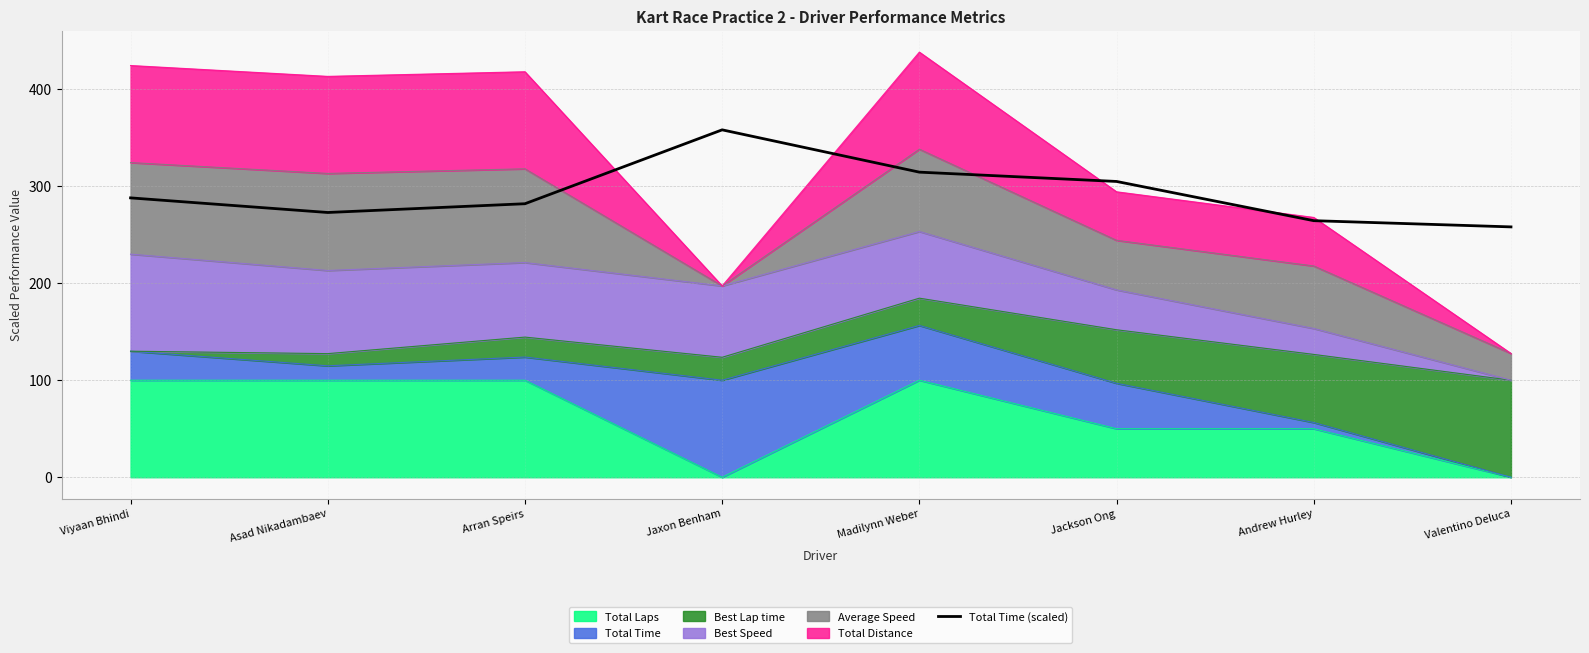

What position from the left is Valentino Deluca?

8